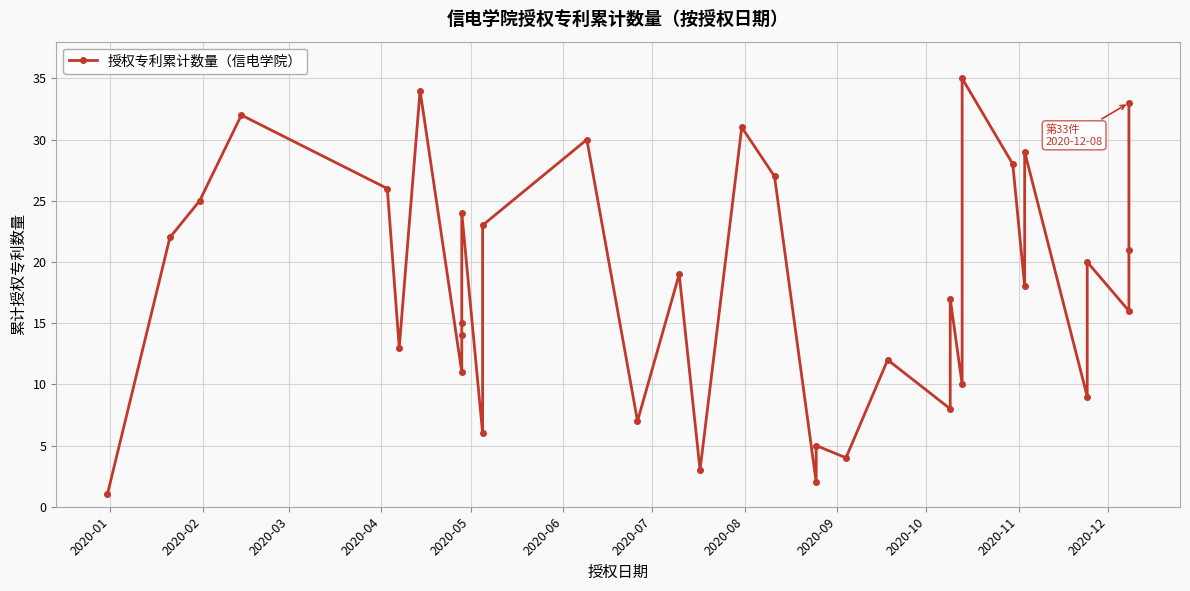

Is it true that the value at 2020-10 is 7?

False